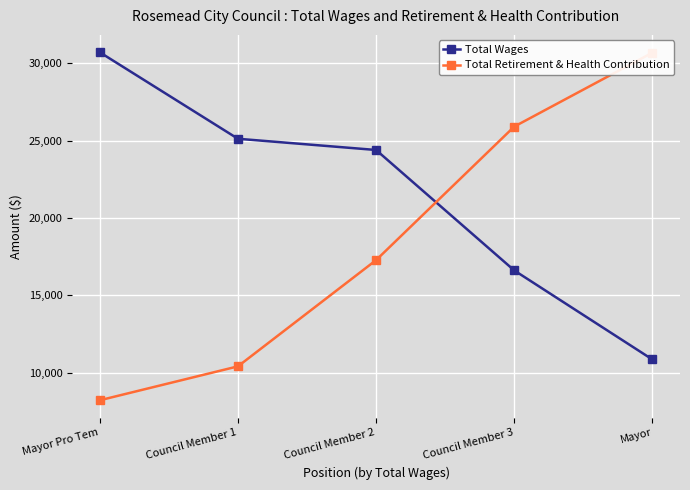

How many distinct data groups are displayed?

2